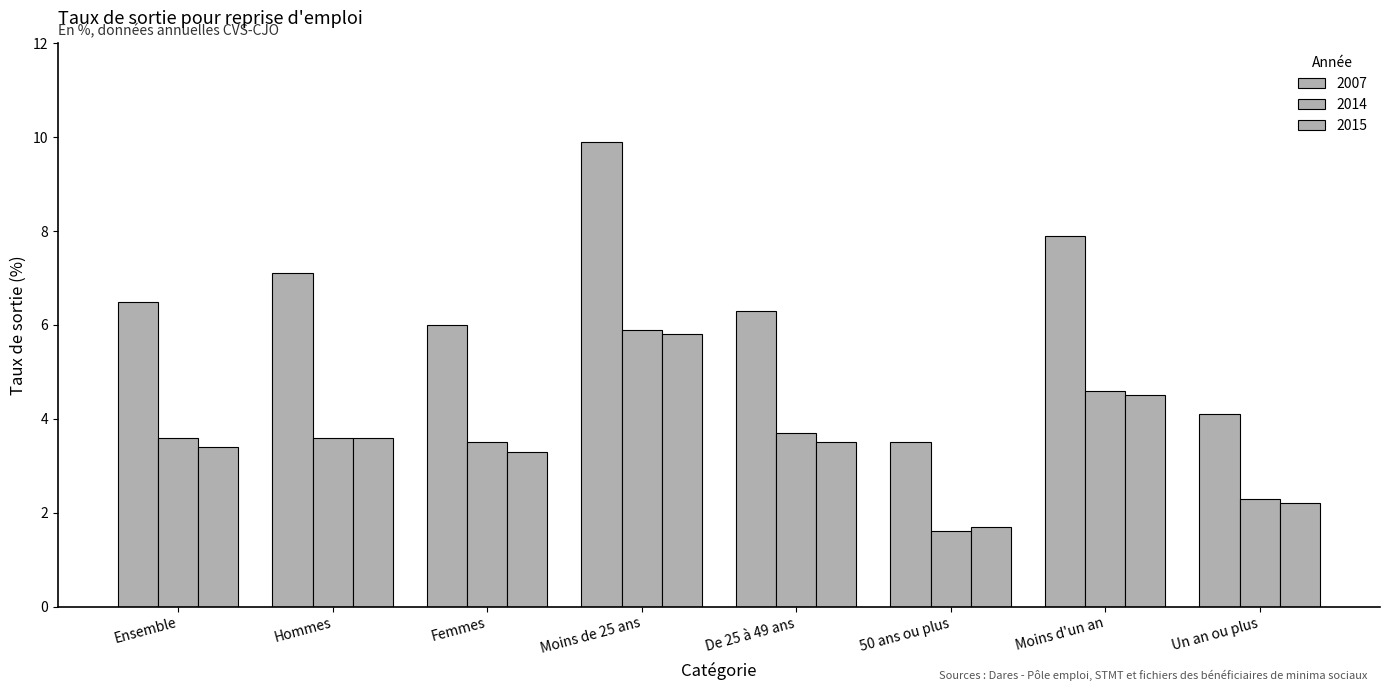

Count the number of data series in this chart.

3